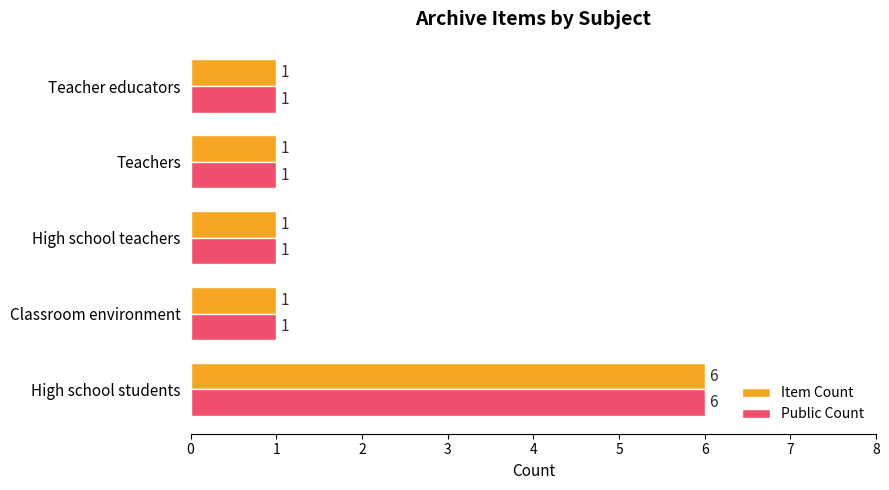

How many series are shown in this chart?

2